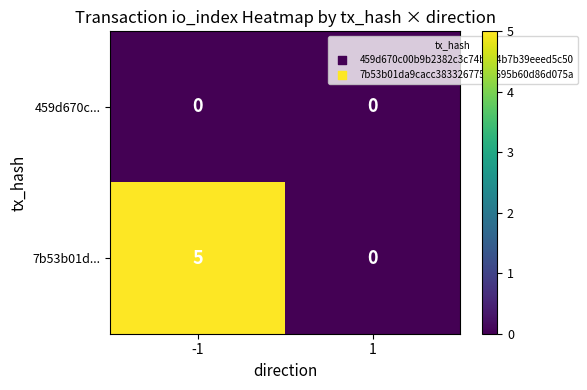

Which series has the largest range (max minus min)?

7b53b01d...